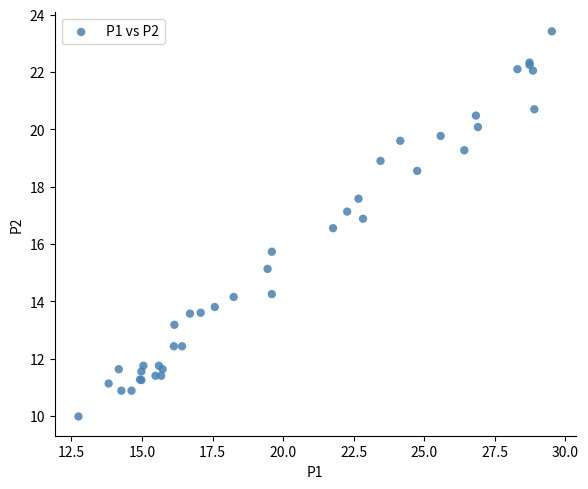

What Y value in the scatter plot is closest to 16?

15.7